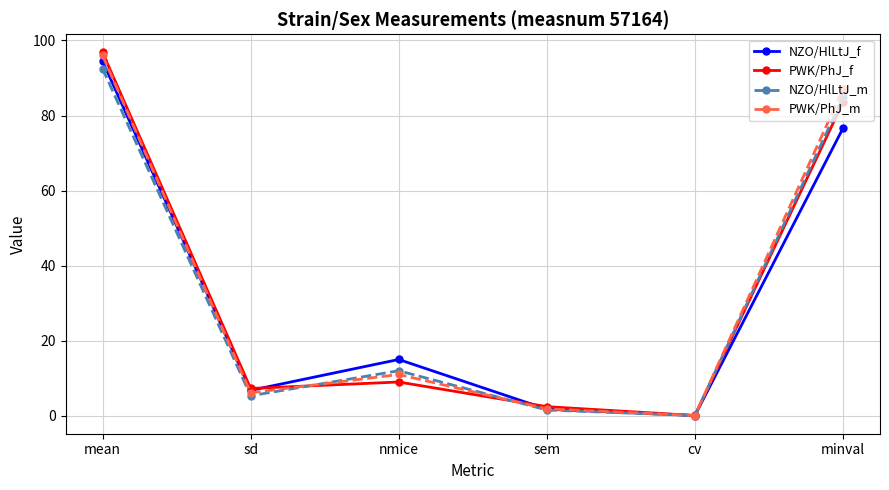

Reading right to left, transcribe all the data shown in this chart.

NZO/HlLtJ_f: minval=76.6	cv=0.1	sem=1.8	nmice=15.0	sd=6.8	mean=94.5
PWK/PhJ_f: minval=83.5	cv=0.1	sem=2.4	nmice=9.0	sd=7.3	mean=96.8
NZO/HlLtJ_m: minval=84.8	cv=0.1	sem=1.5	nmice=12.0	sd=5.3	mean=92.5
PWK/PhJ_m: minval=87.0	cv=0.1	sem=1.8	nmice=11.0	sd=6.1	mean=96.0